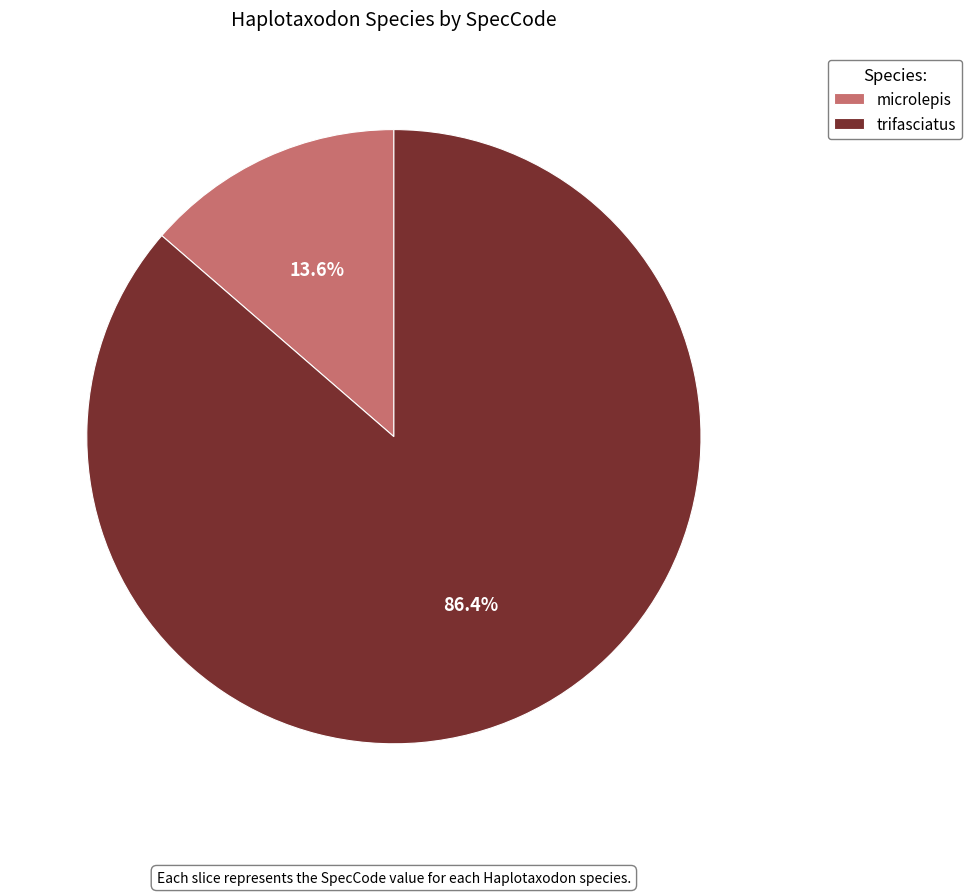

What percentage is the trifasciatus slice, to the nearest percent?

86%